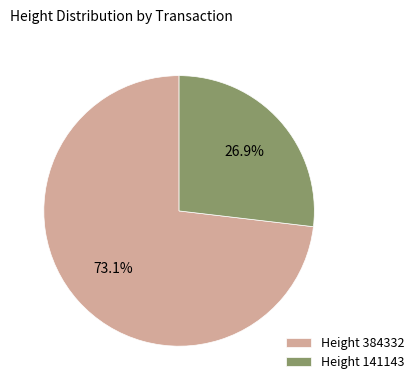

What is the majority slice?

Height 384332